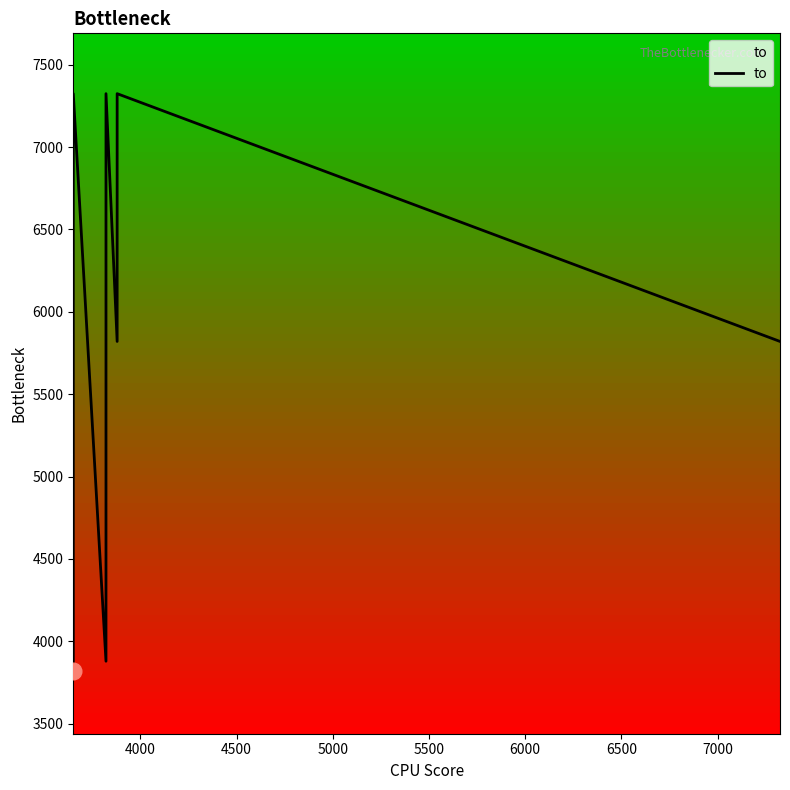

Is this an area chart (filled region under the line)?

No